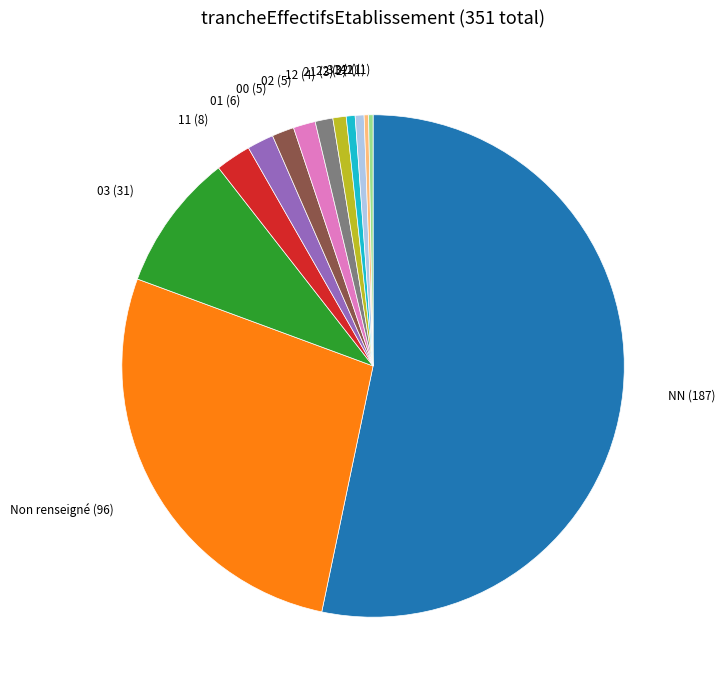

Is the sum of 03 and 01 greater than half?

No